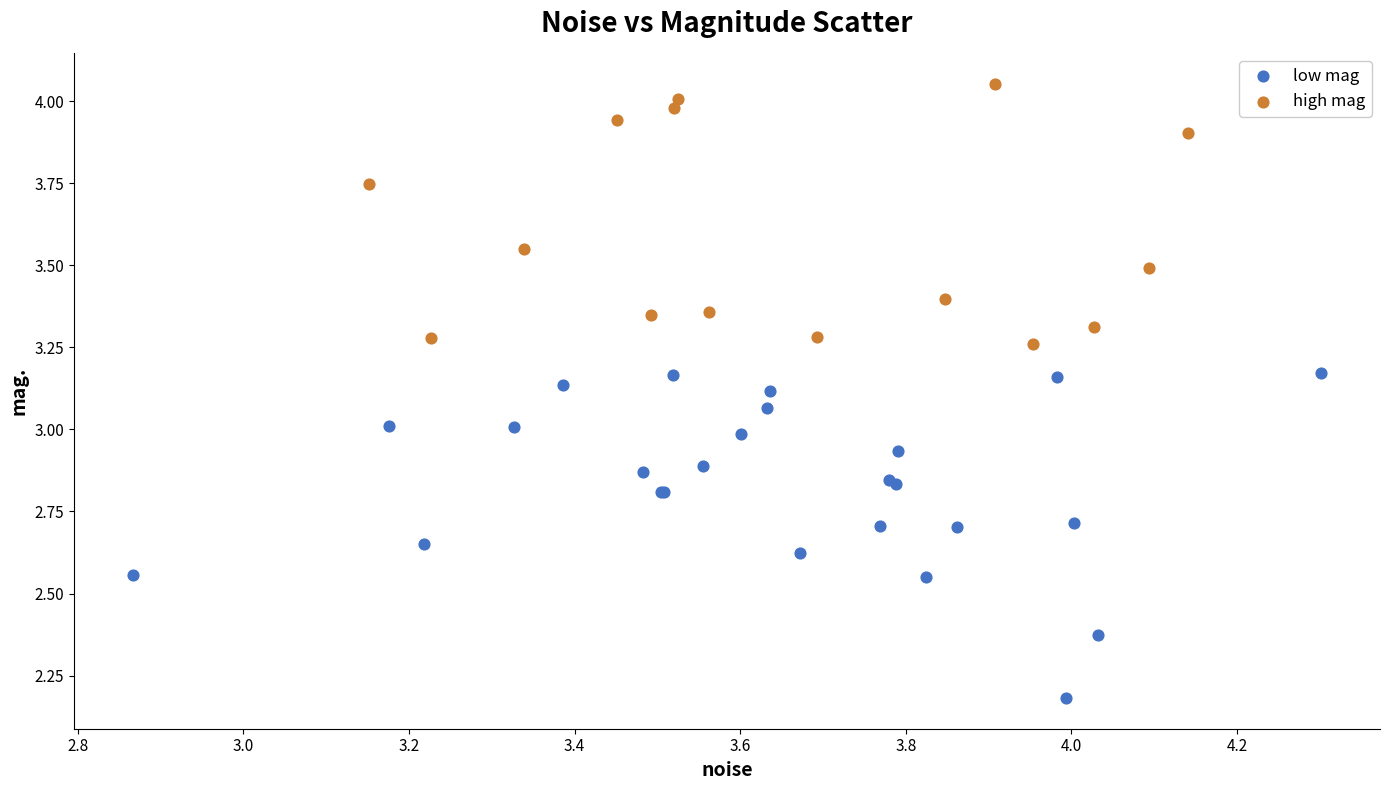

Which series contains the lowest Y value?

low mag